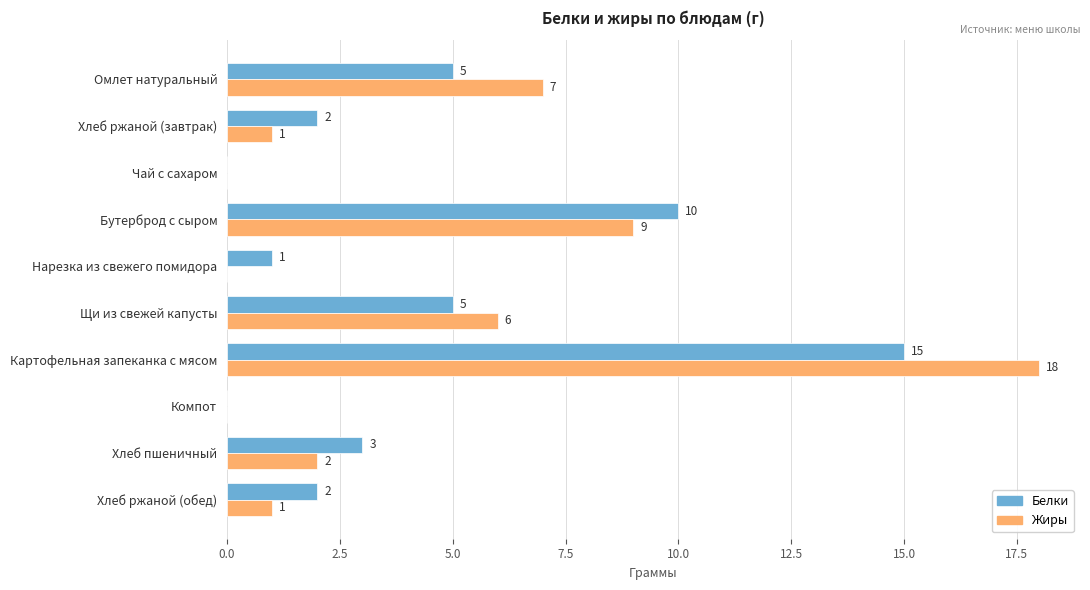

Count the number of data series in this chart.

2